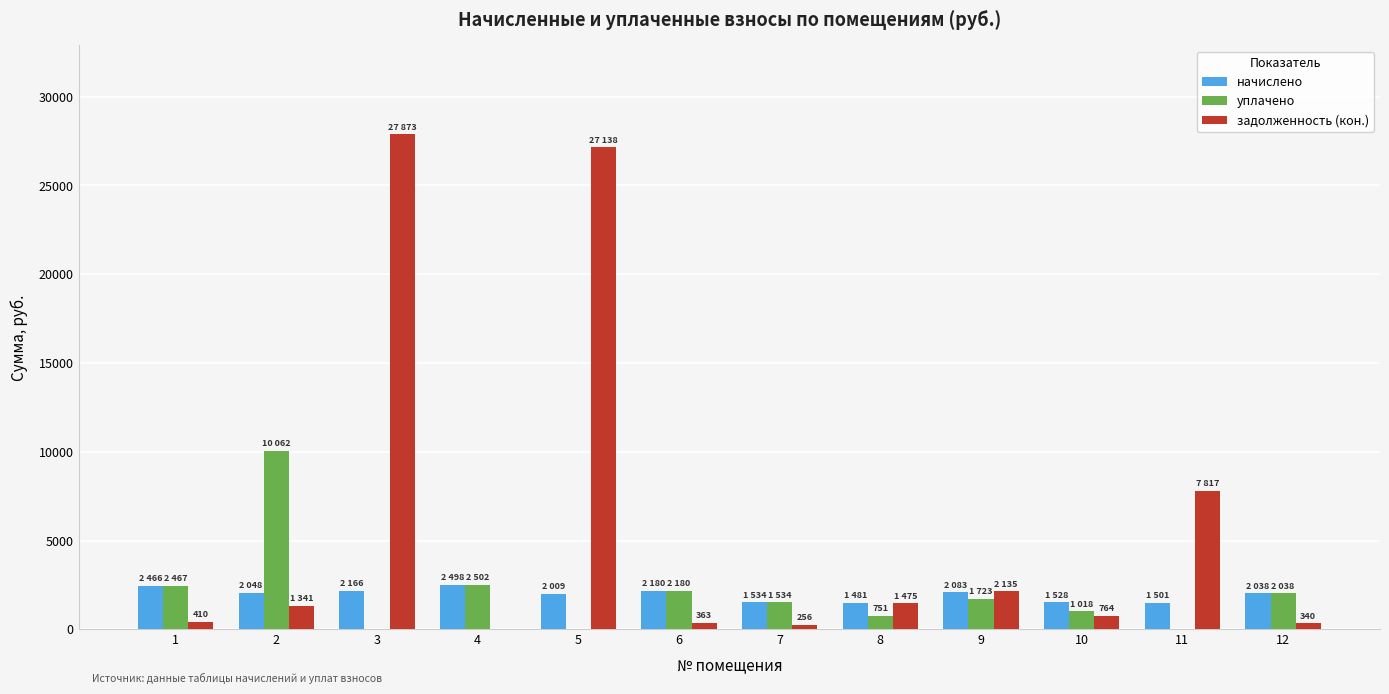

How many series are shown in this chart?

3